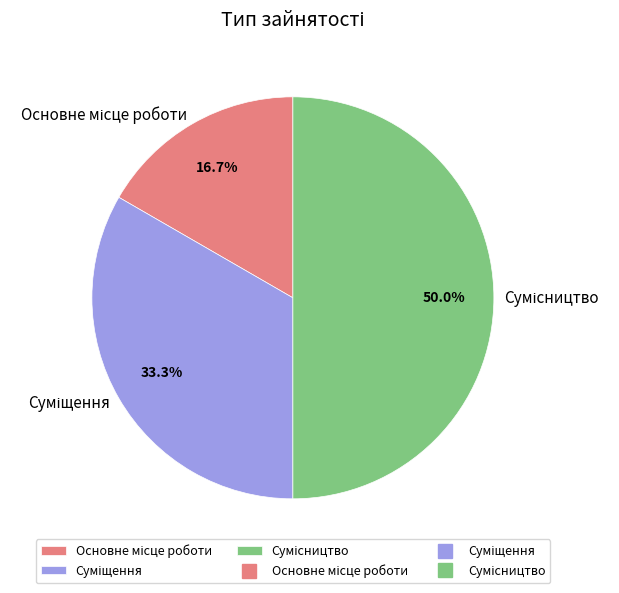

Does Основне місце роботи represent more than half of the total?

No